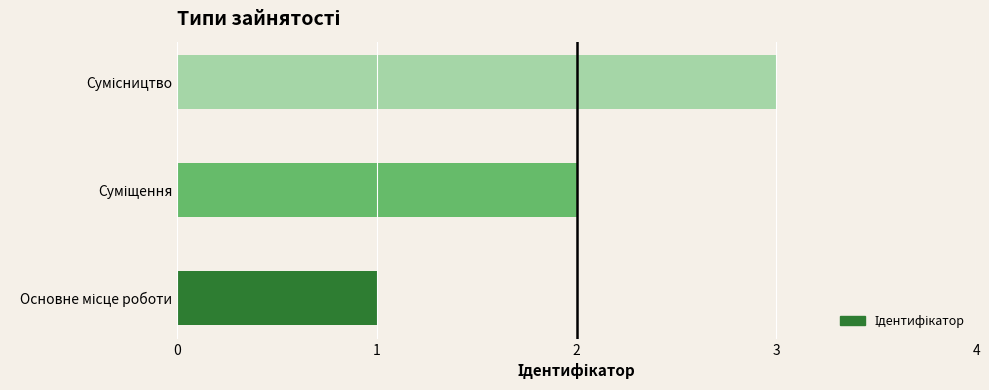

What is the sum of all values?

6